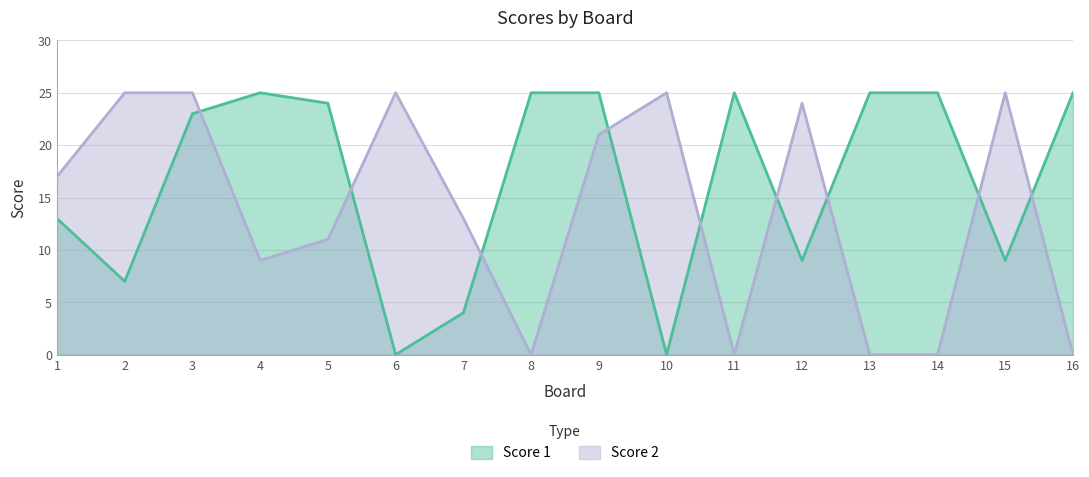

The value of Score 1 at 2 is 12. True or false?

False